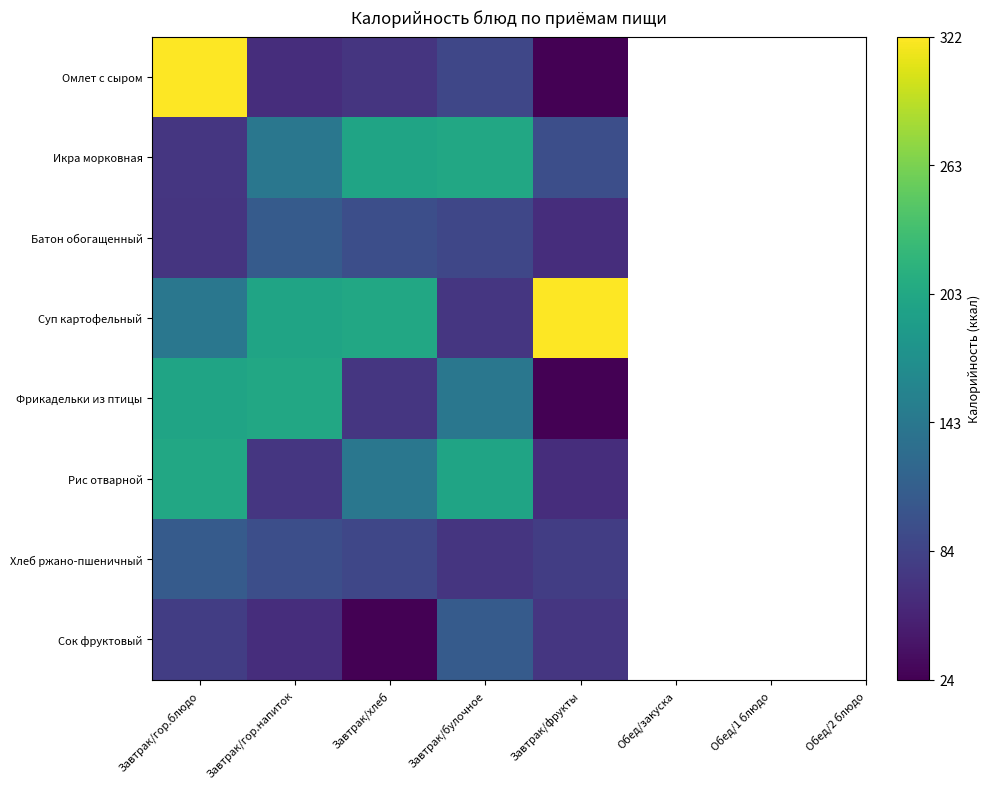

Rank the series at Завтрак/хлеб from lowest to highest value.

Сок фруктовый, Омлет с сыром, Фрикадельки из птицы, Хлеб ржано-пшеничный, Батон обогащенный, Рис отварной, Икра морковная, Суп картофельный